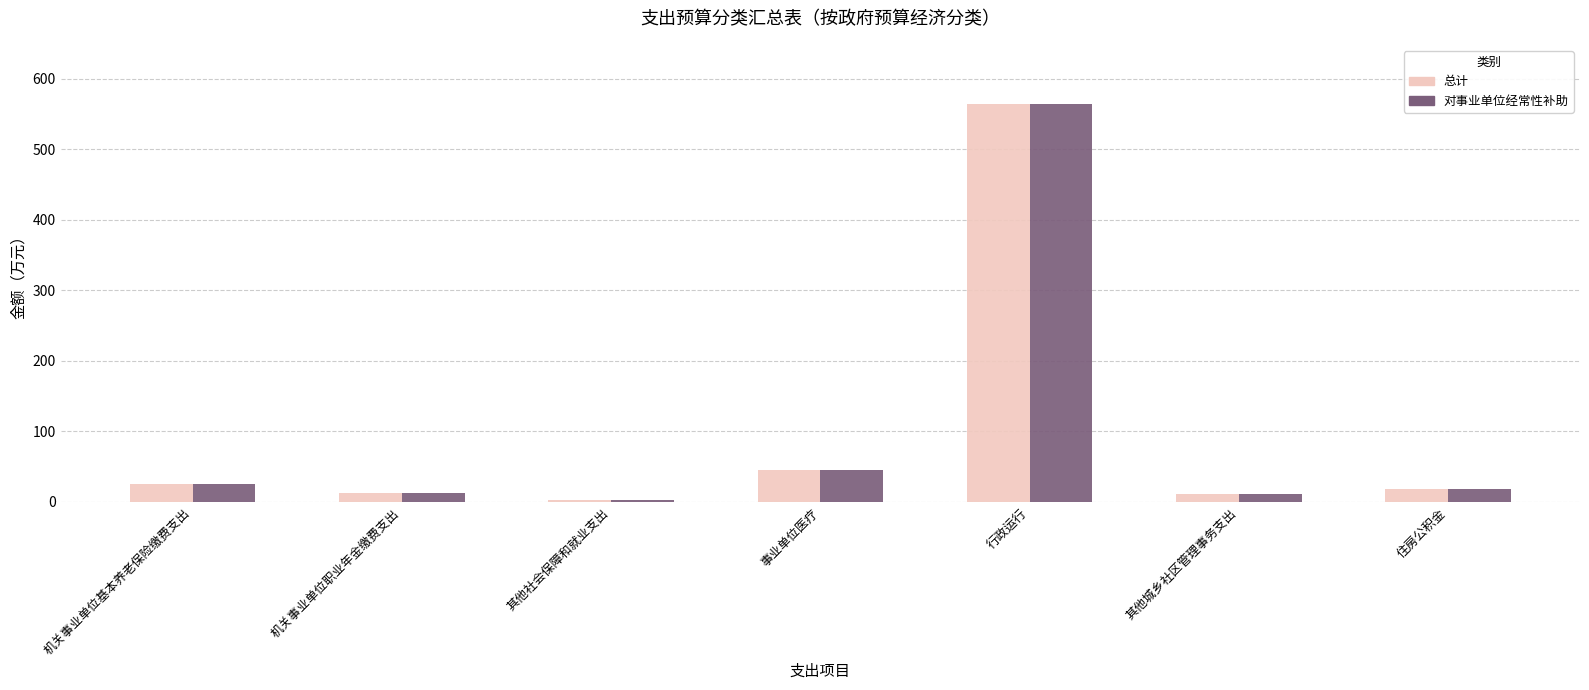

At which category is the sum across all series the highest?

行政运行